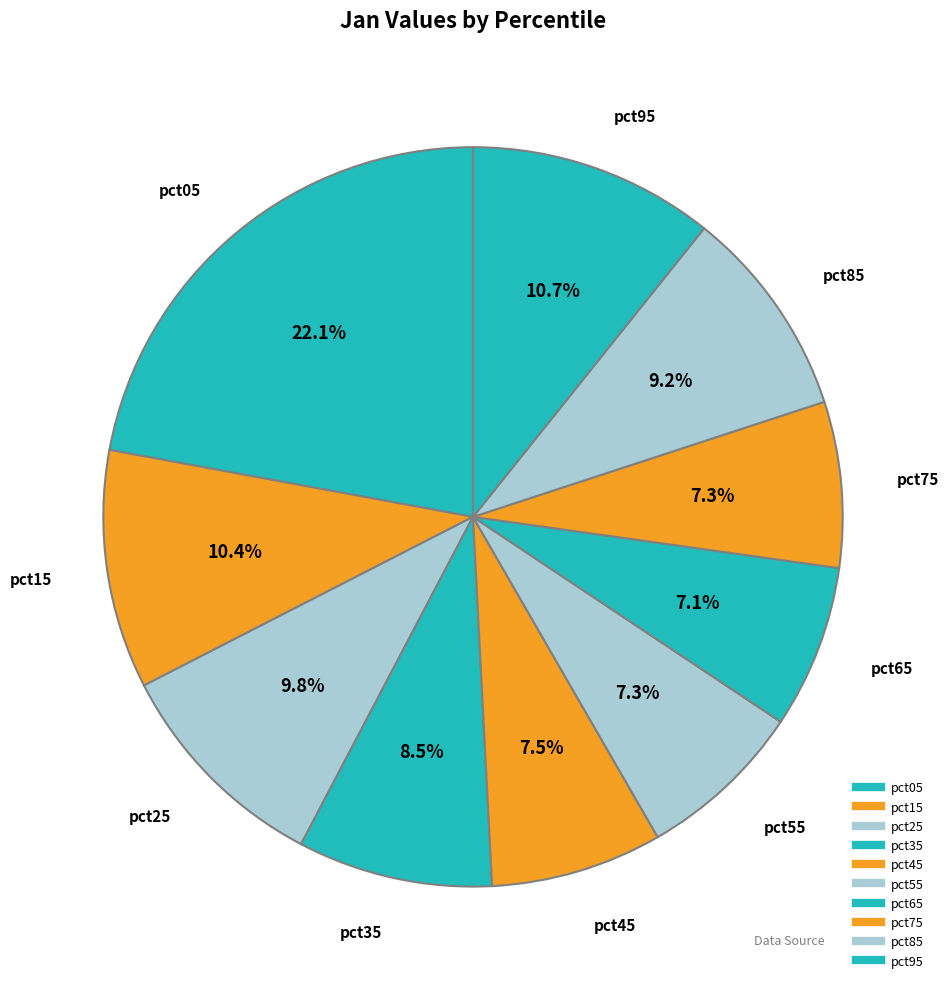

How many slices are in this pie chart?

10